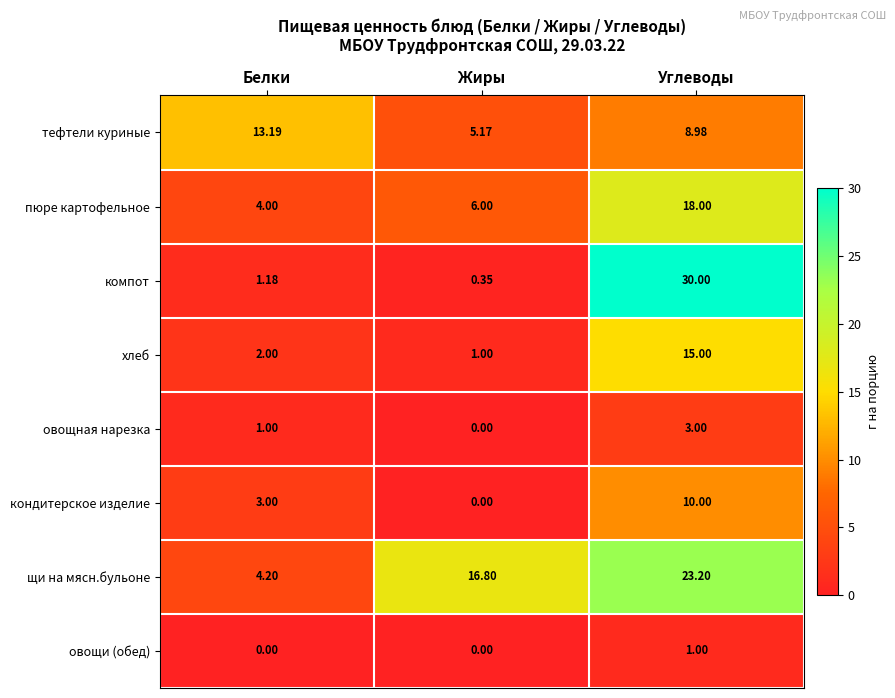

At which category is the sum across all series the highest?

Углеводы